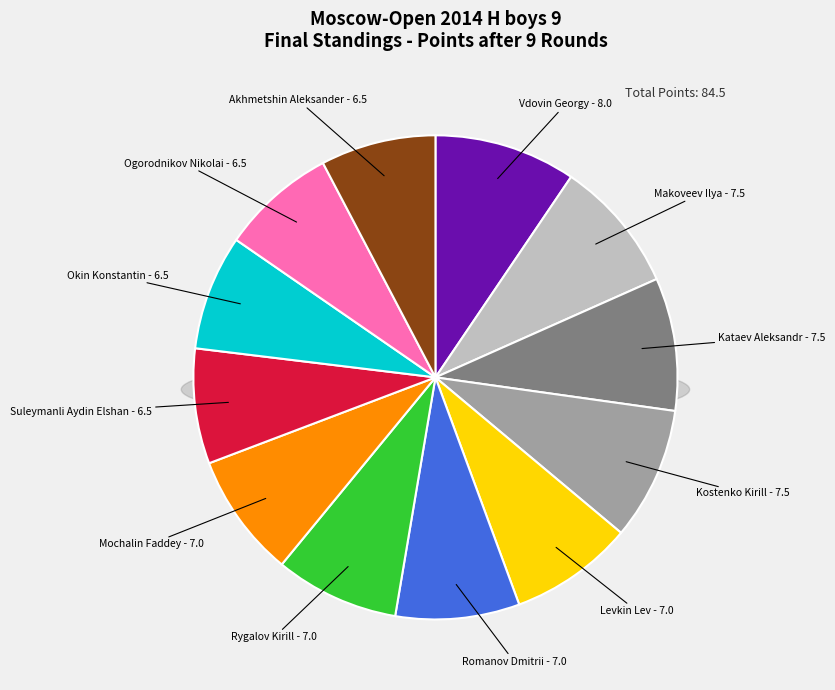

Approximately how many times larger is the value at Kostenko Kirill compared to Vdovin Georgy?

0.9